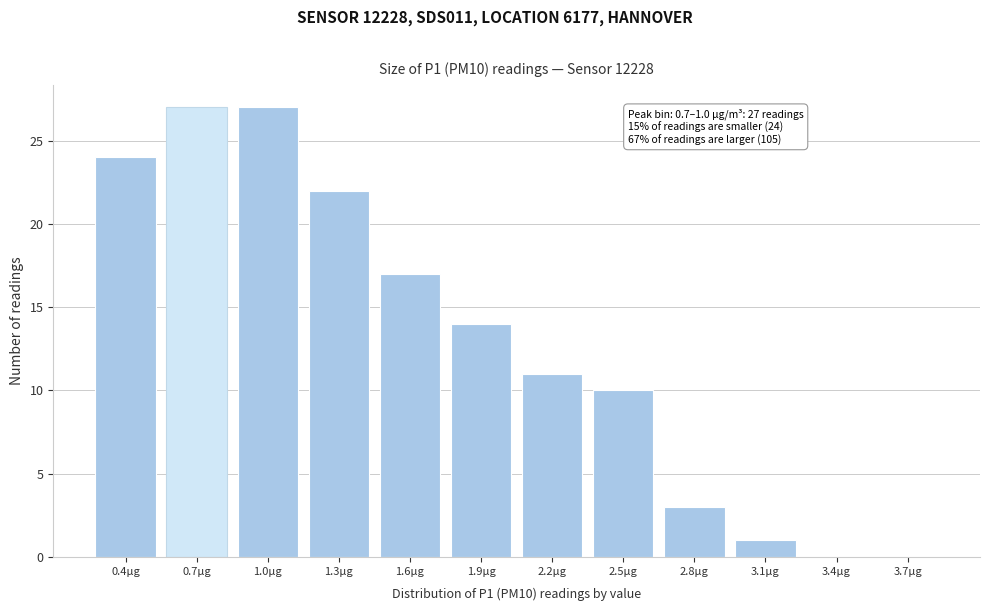

Reading right to left, list all the values displayed in this chart.

3.7µg=0	3.4µg=0	3.1µg=1	2.8µg=3	2.5µg=10	2.2µg=11	1.9µg=14	1.6µg=17	1.3µg=22	1.0µg=27	0.7µg=27	0.4µg=24